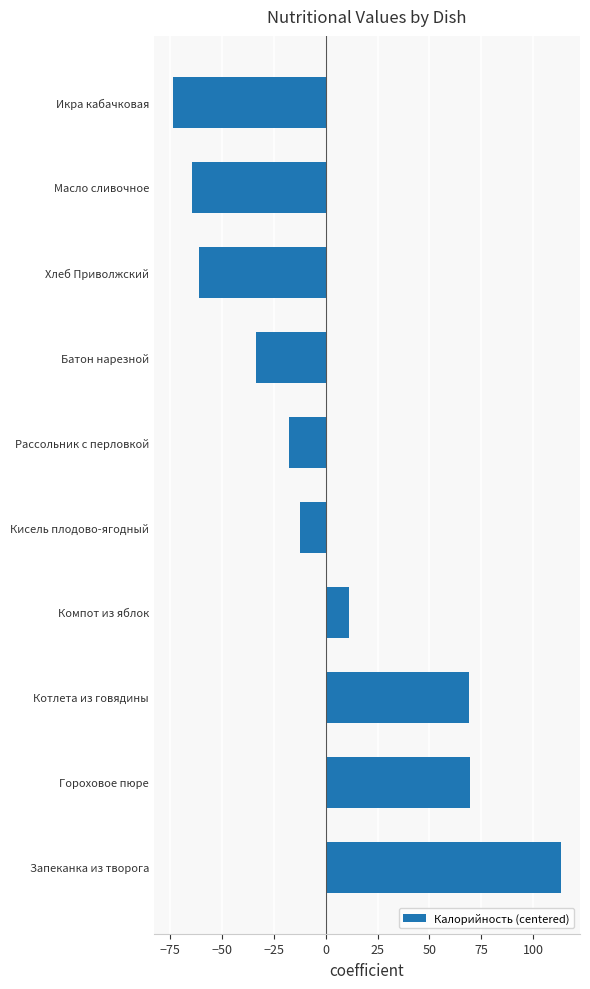

Where is the data nearest to the value 19?

Компот из яблок